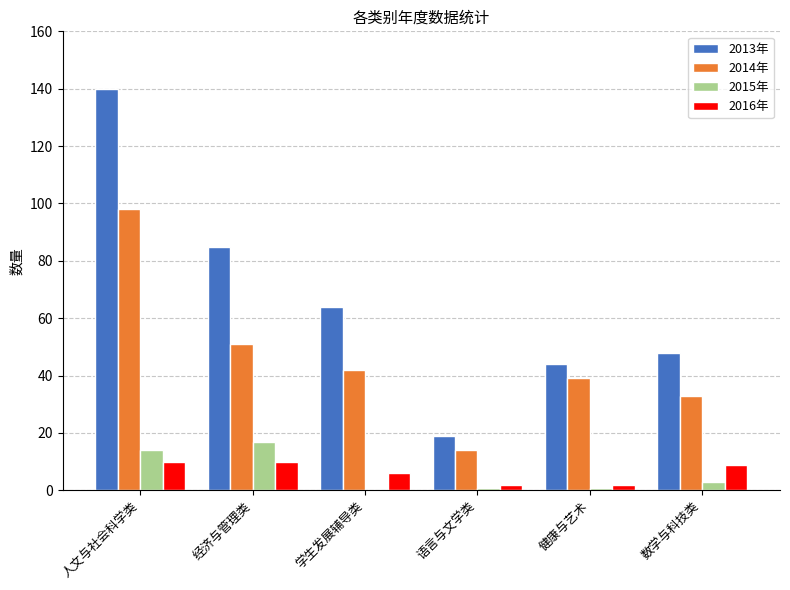

Reading right to left, transcribe all the data shown in this chart.

2013年: 数学与科技类=48	健康与艺术=44	语言与文学类=19	学生发展辅导类=64	经济与管理类=85	人文与社会科学类=140
2014年: 数学与科技类=33	健康与艺术=39	语言与文学类=14	学生发展辅导类=42	经济与管理类=51	人文与社会科学类=98
2015年: 数学与科技类=3	健康与艺术=1	语言与文学类=1	学生发展辅导类=0	经济与管理类=17	人文与社会科学类=14
2016年: 数学与科技类=9	健康与艺术=2	语言与文学类=2	学生发展辅导类=6	经济与管理类=10	人文与社会科学类=10